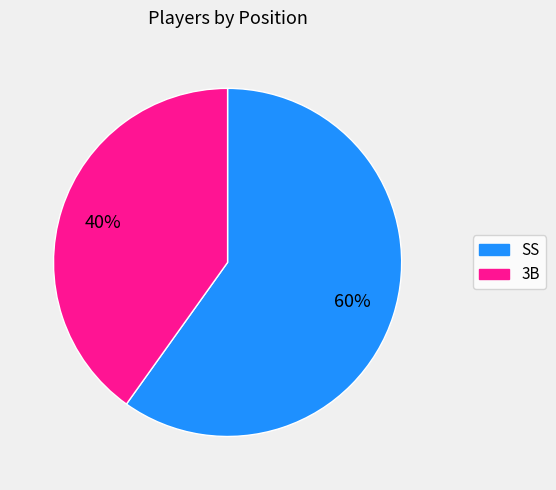

Is SS the majority of the pie?

Yes